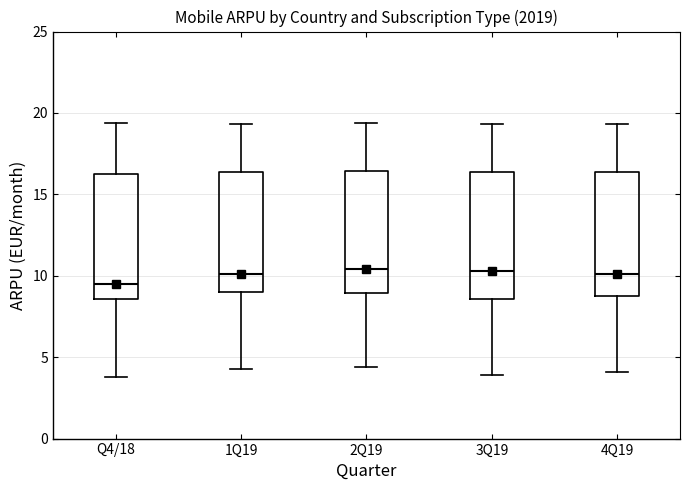

Reading left to right, read every box against the y-axis: the position of its median line, the range the box covers, and the ends of its whiskers. The values are not printed on the chart, so give them approximately, as read against the axis.

Q4/18: median 9.5, box 8.5 to 16.0, whiskers 4.0 to 19.5
1Q19: median 10.0, box 9.0 to 16.5, whiskers 4.5 to 19.5
2Q19: median 10.5, box 9.0 to 16.5, whiskers 4.5 to 19.5
3Q19: median 10.5, box 8.5 to 16.5, whiskers 4.0 to 19.5
4Q19: median 10.0, box 9.0 to 16.5, whiskers 4.0 to 19.5